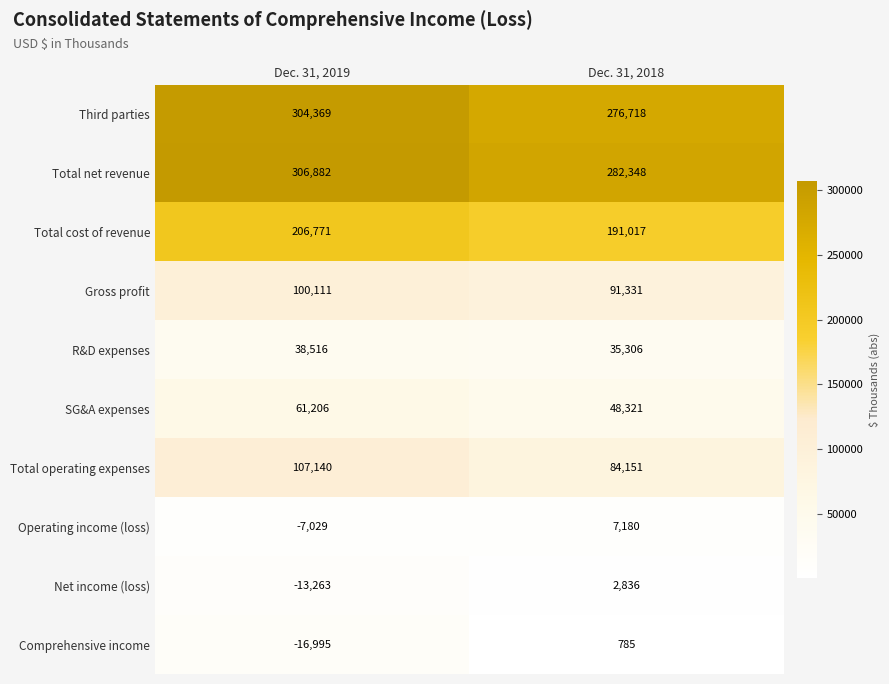

Which series has the largest range (max minus min)?

Third parties